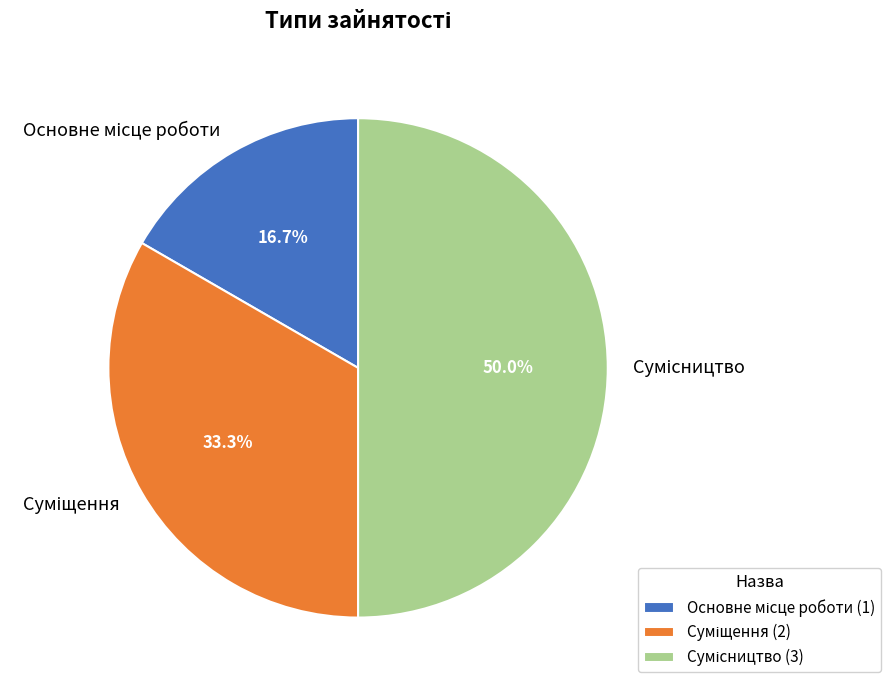

Count the number of slices in the pie.

3